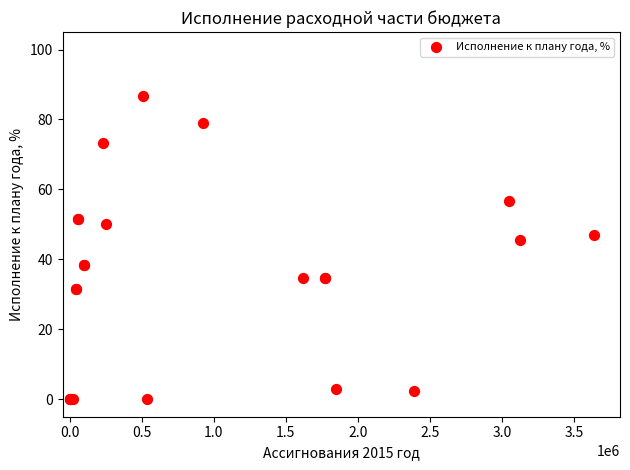

What Y value in the scatter plot is closest to 43?

45.4